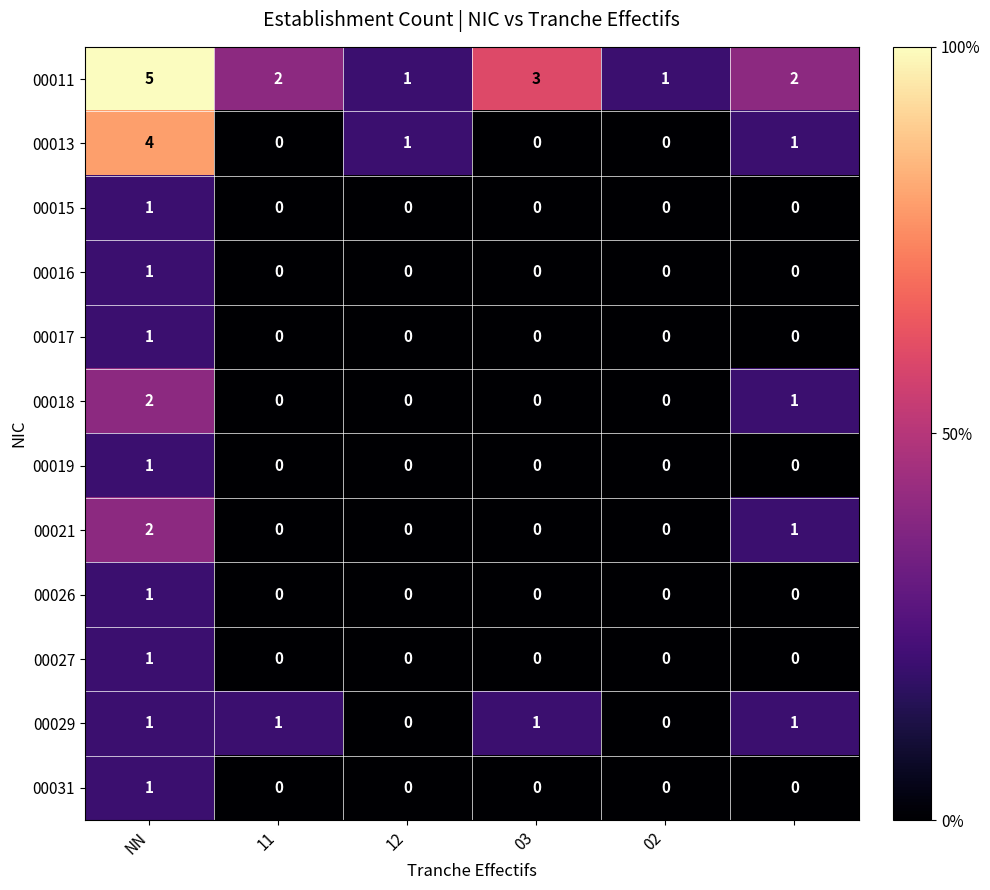

Which series has the largest total across all categories?

00011